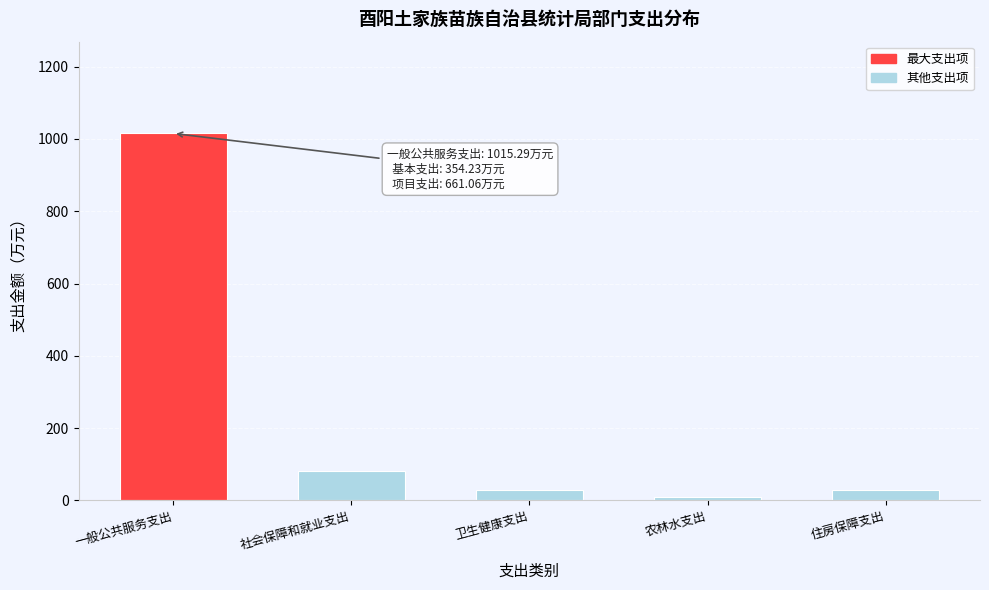

What is the sum of all values?

1164.4